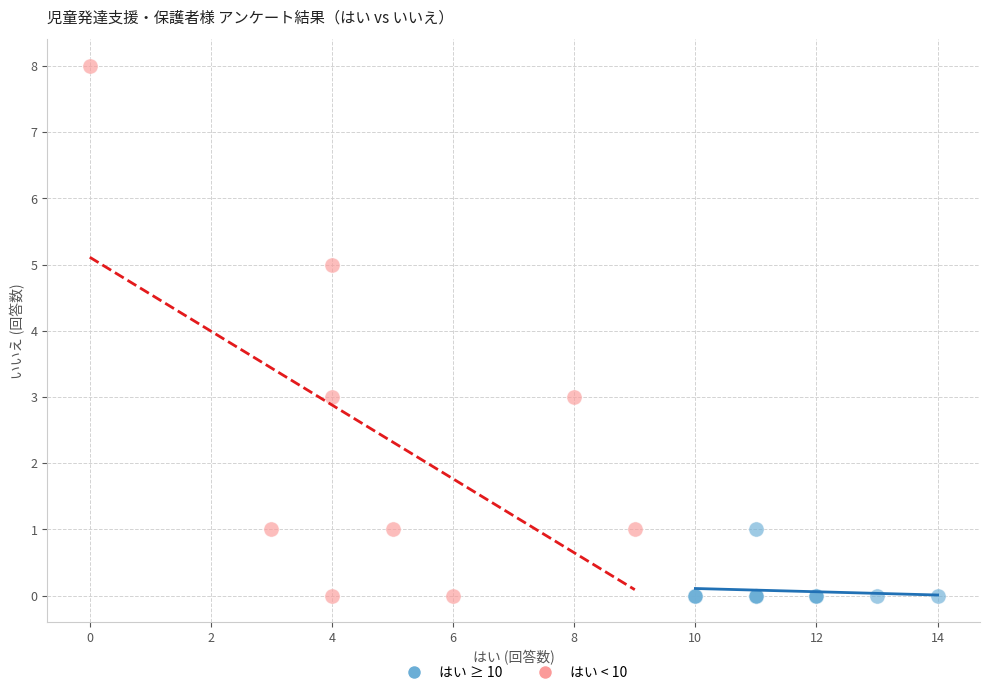

Which series reaches the maximum Y coordinate?

はい < 10